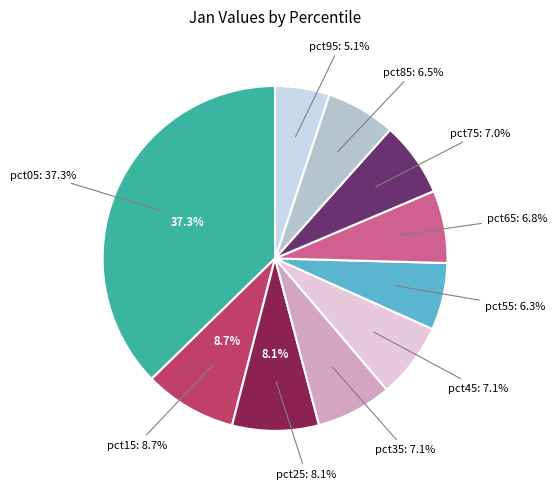

Which category has the smallest portion of the pie?

pct95